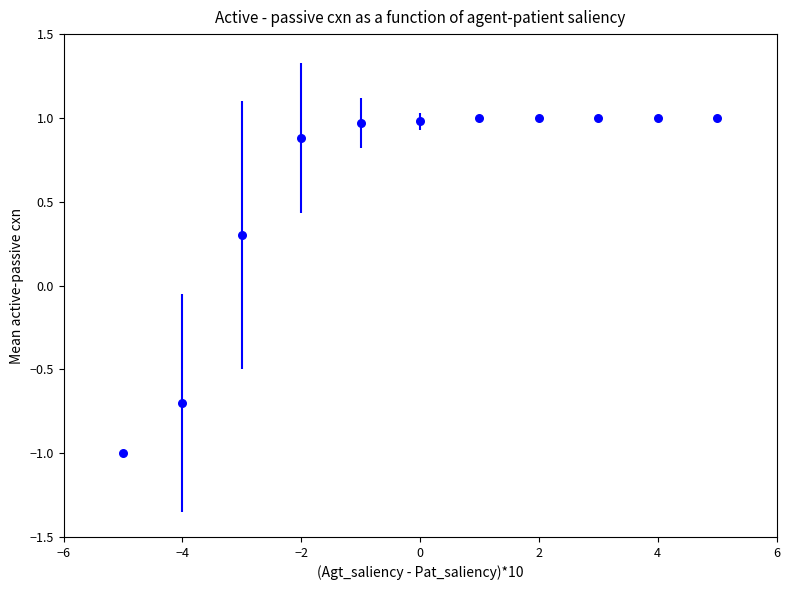

What Y value in the scatter plot is closest to 0?

0.3